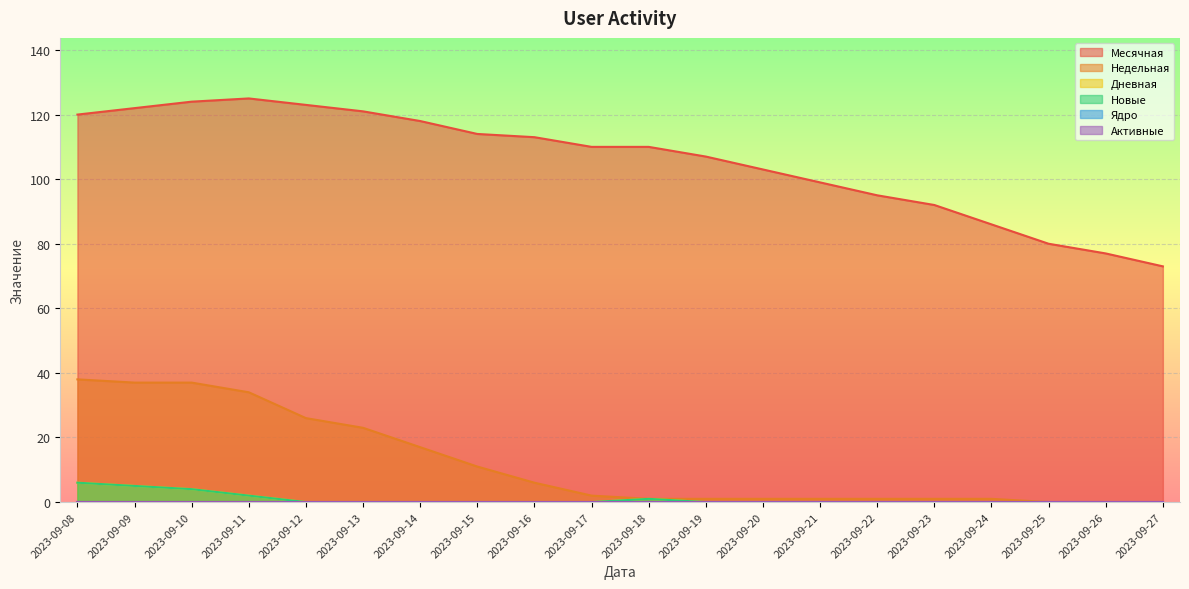

Does the chart display data point markers on the line(s)?

No